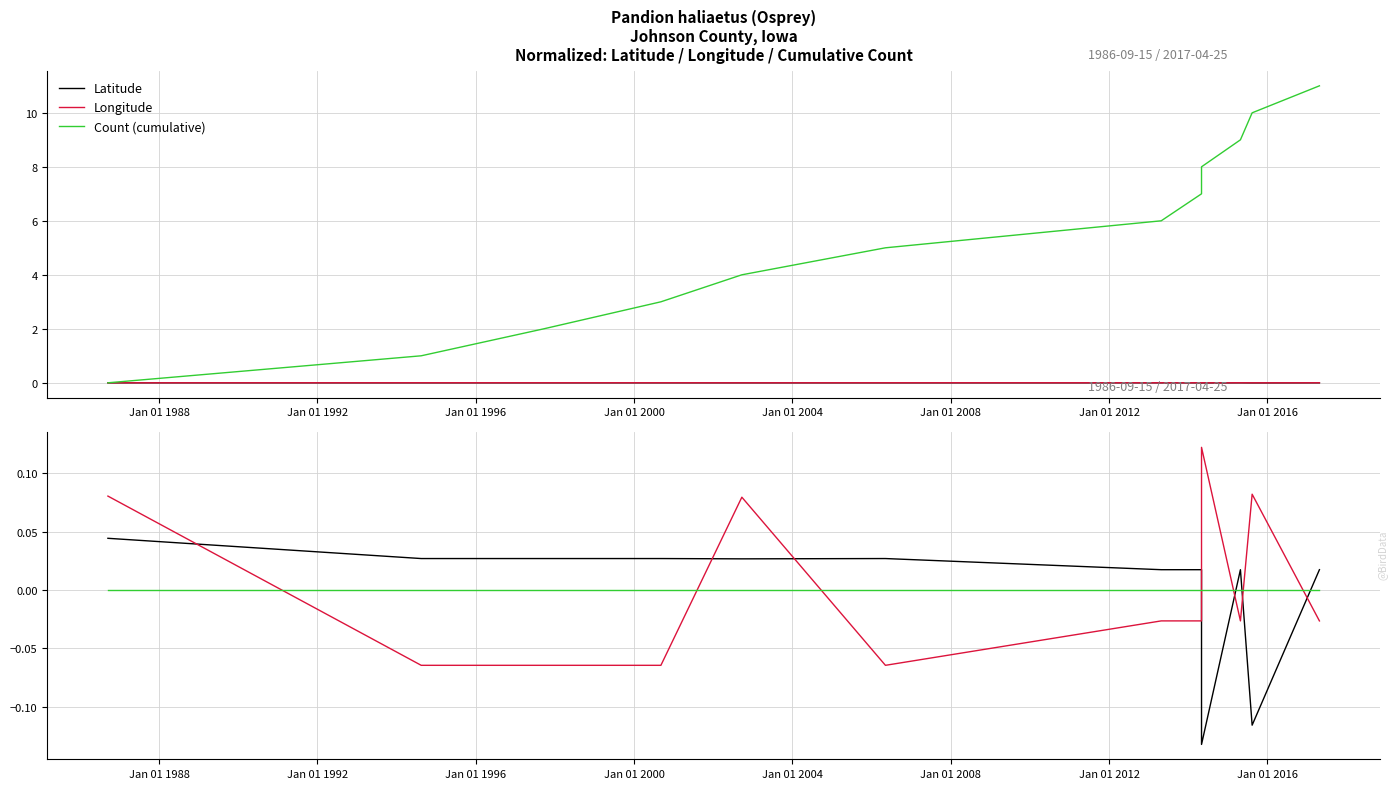

Does the chart have visible grid lines?

Yes